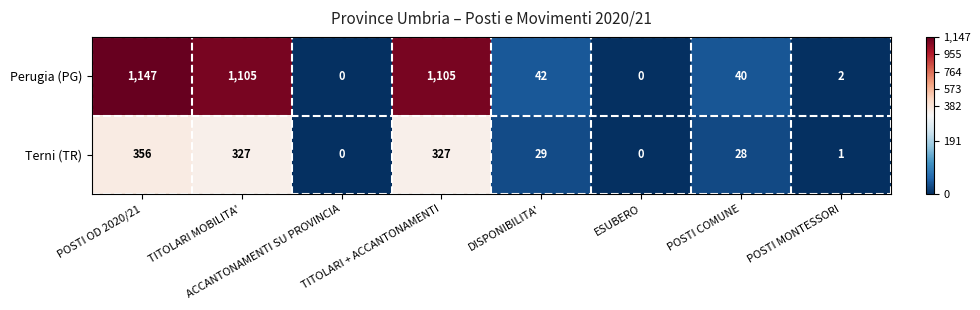

Is it true that Perugia (PG) equals 0 at ACCANTONAMENTI SU PROVINCIA?

True